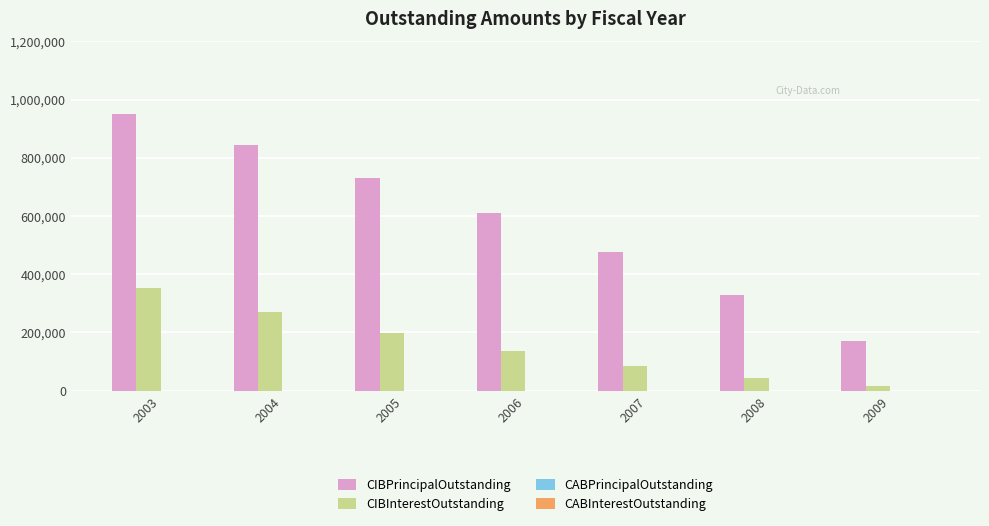

What is the difference between the highest and lowest values at 2005?

530818.7